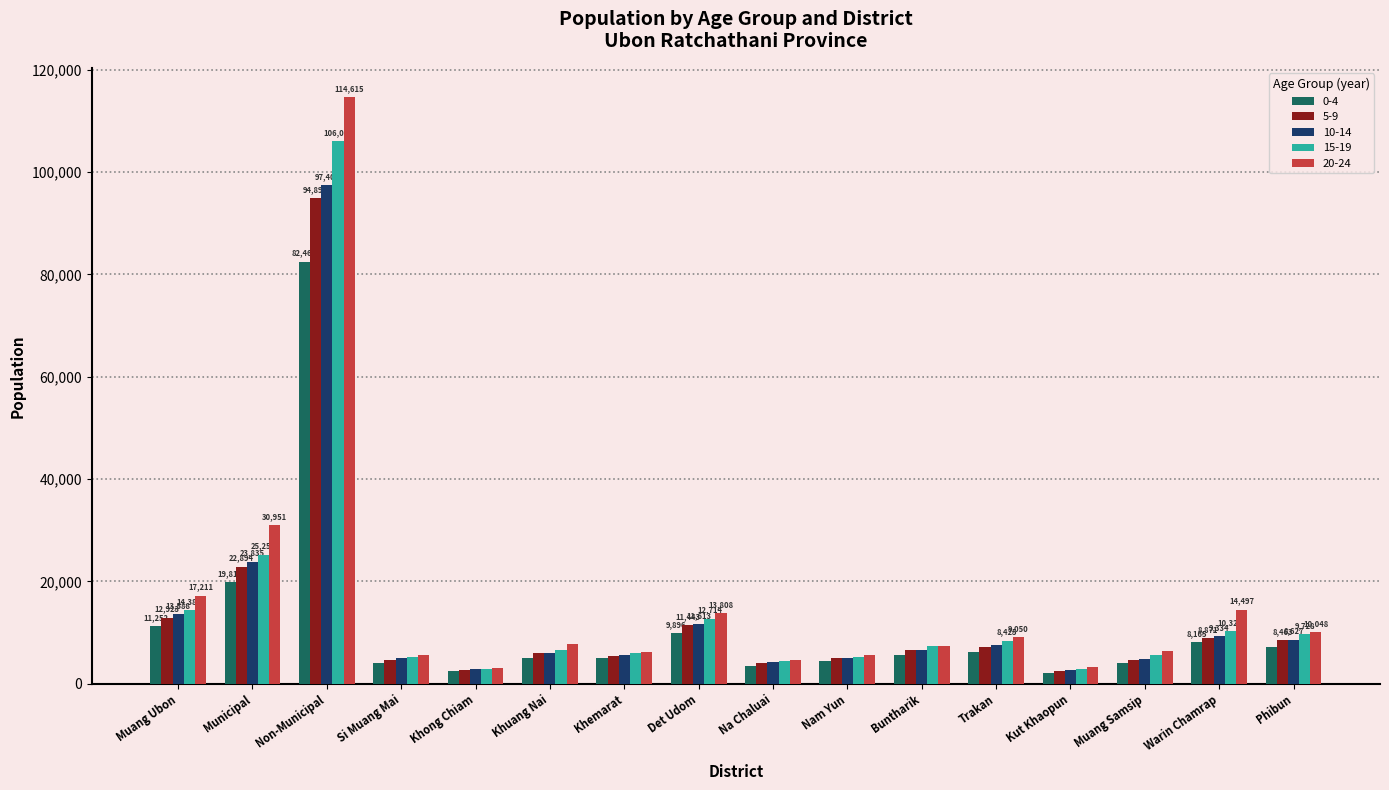

What position from the left is Det Udom?

8